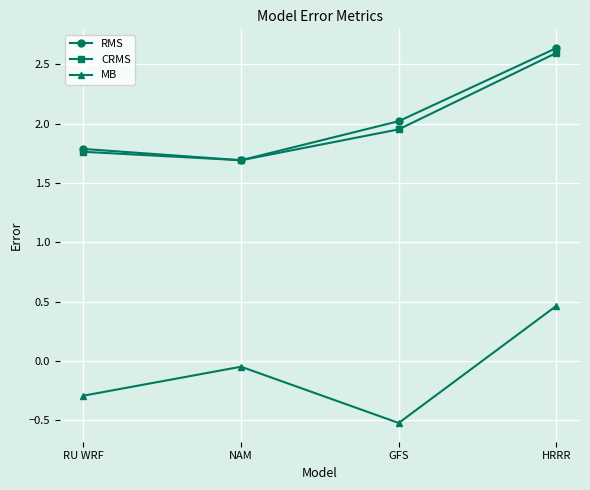

True or false: CRMS has more than 0 points higher than both neighbors.

False